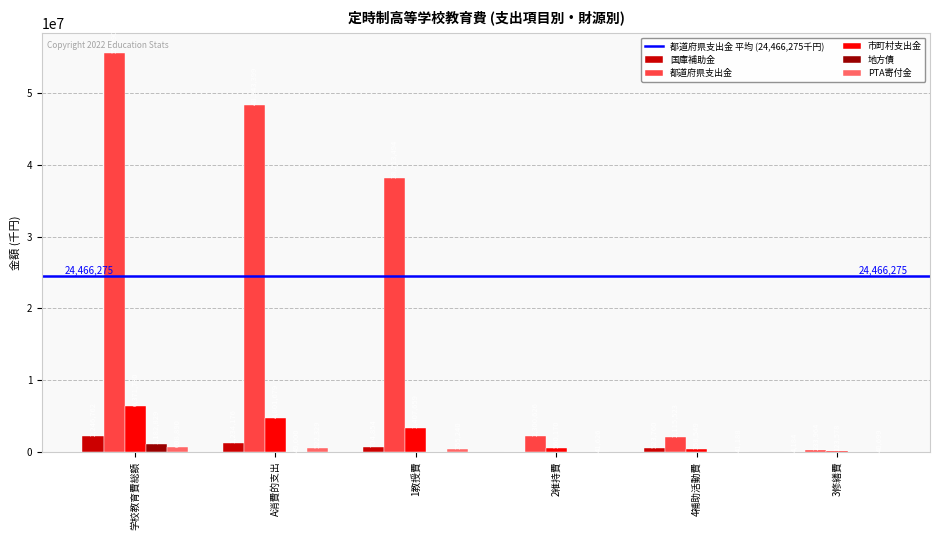

What is the highest value of the 地方債 series?

1182829